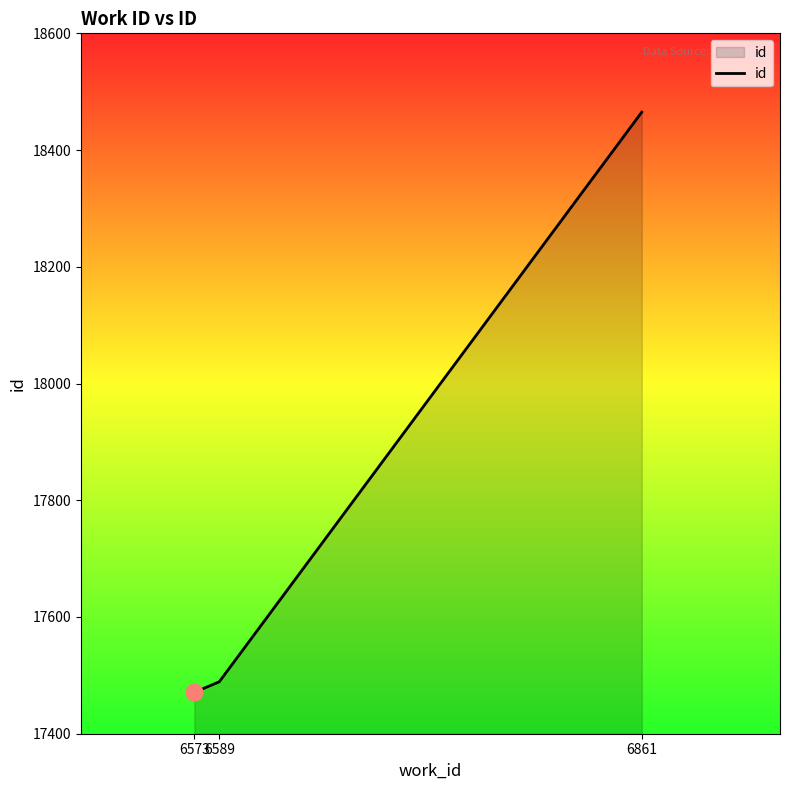

How many lines are shown in the chart?

1